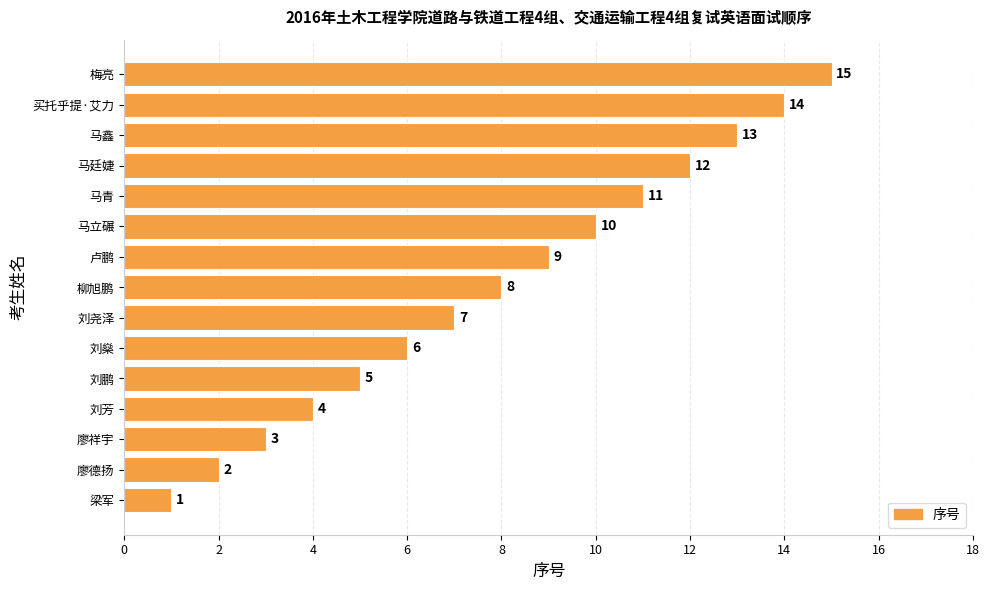

What is the sum of all values?

120